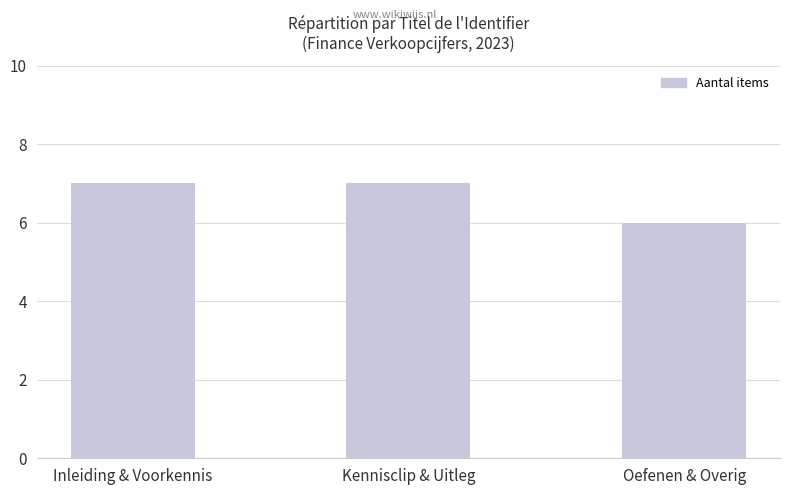

What is the difference between the second highest and minimum values?

1